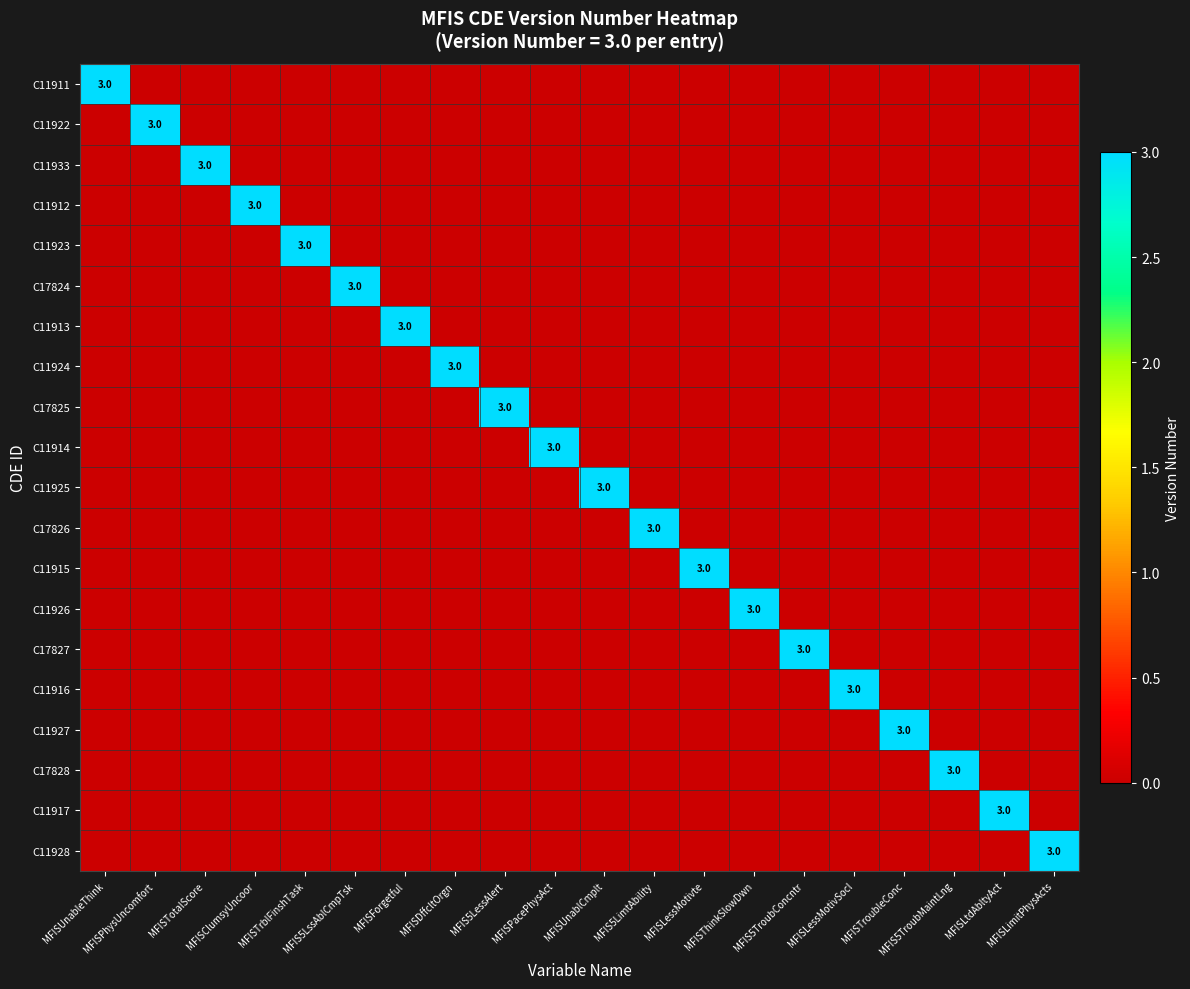

Between MFIS5LessAlert and MFISThinkSlowDwn, which series saw the biggest shift?

C17825